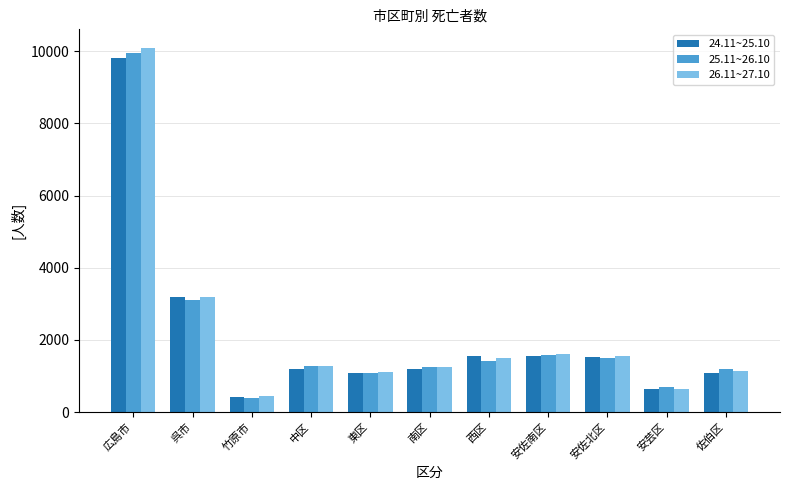

Which series has the largest range (max minus min)?

26.11~27.10